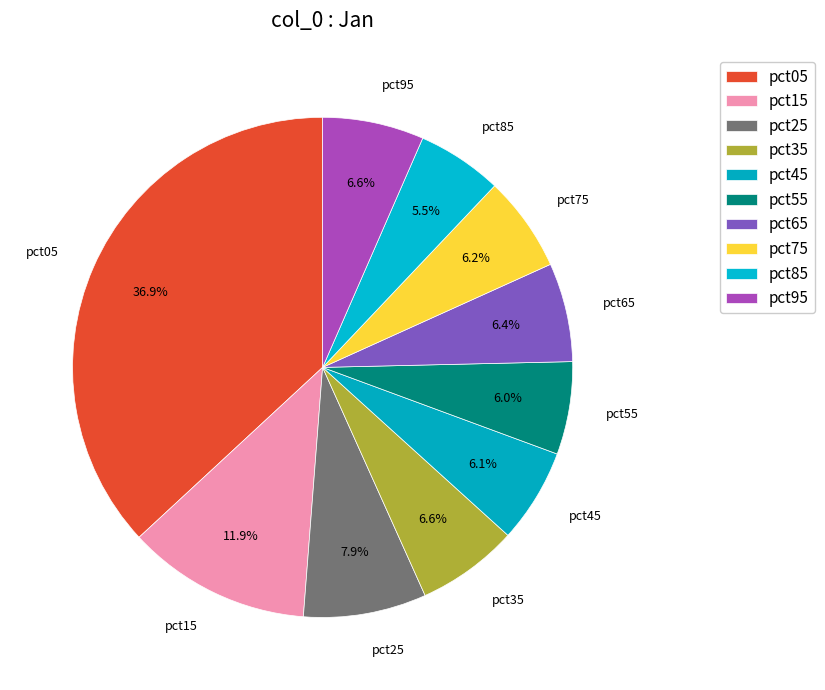

What percentage is the pct05 slice, to the nearest percent?

37%